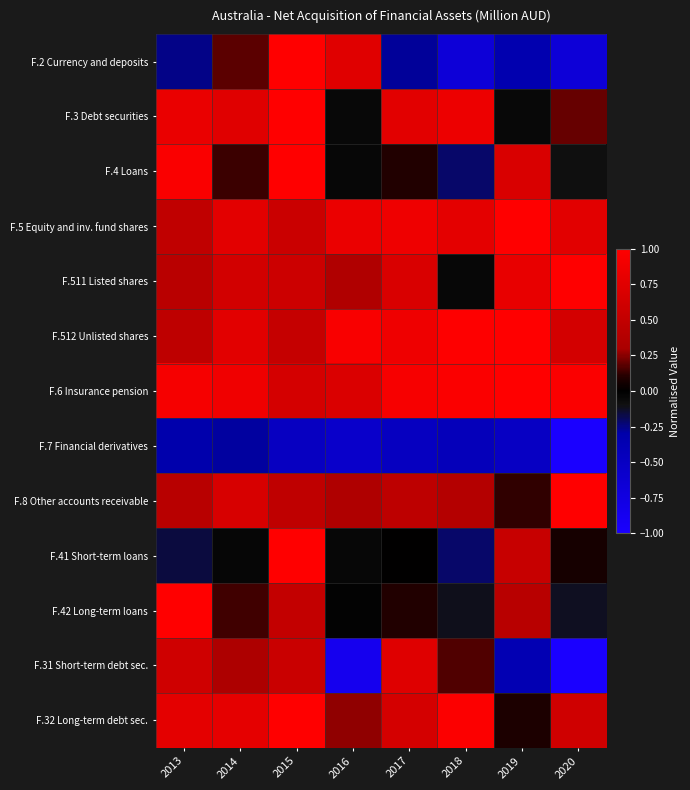

Rank the series at 2019 from highest to lowest value.

F.5 Equity and inv. fund shares, F.512 Unlisted shares, F.6 Insurance pension, F.511 Listed shares, F.4 Loans, F.41 Short-term loans, F.42 Long-term loans, F.8 Other accounts receivable, F.32 Long-term debt sec., F.3 Debt securities, F.2 Currency and deposits, F.31 Short-term debt sec., F.7 Financial derivatives